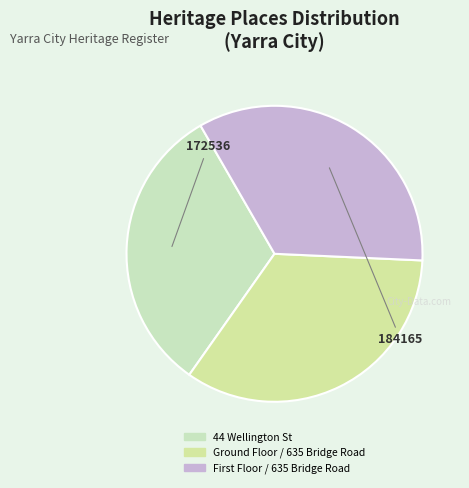

Is there any slice that represents more than half of the pie?

No